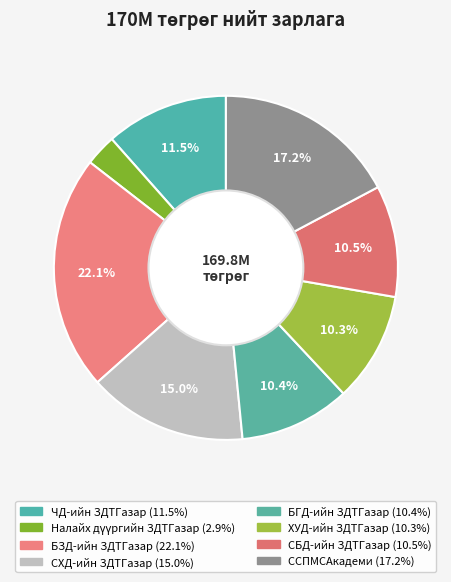

To the nearest percent, what is the average slice percentage?

12%